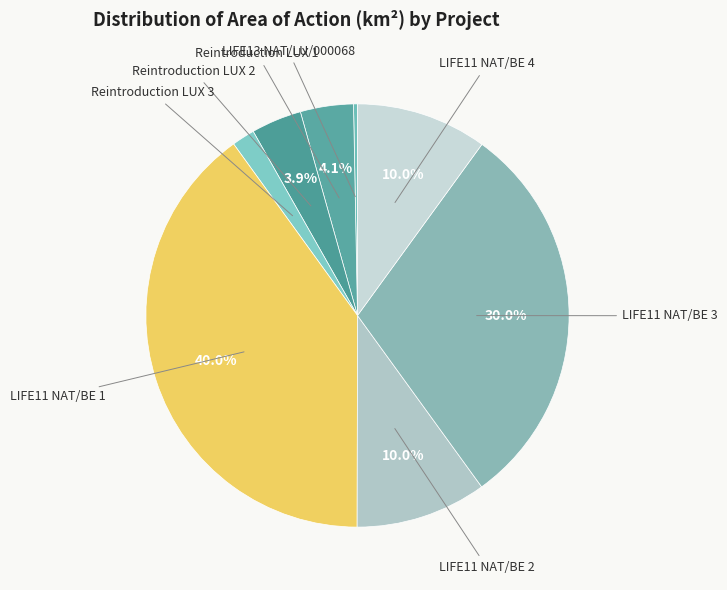

What percentage is the LIFE11 NAT/BE 4 slice, to the nearest percent?

10%